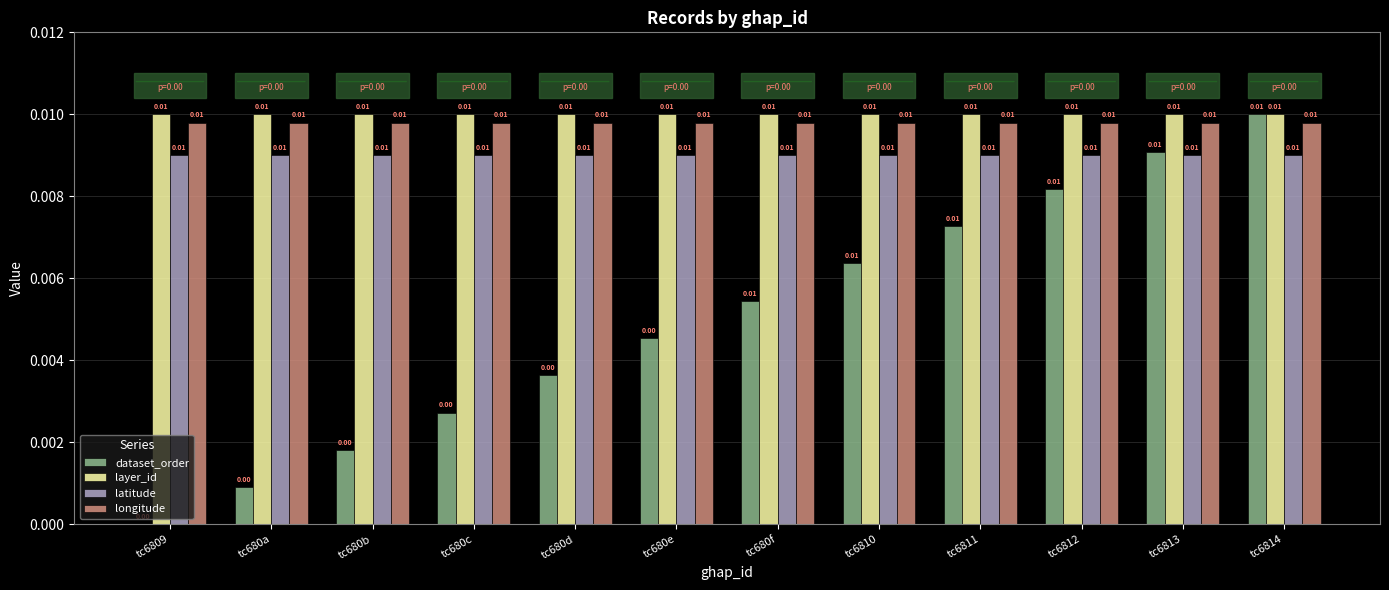

Which series has the largest total across all categories?

layer_id